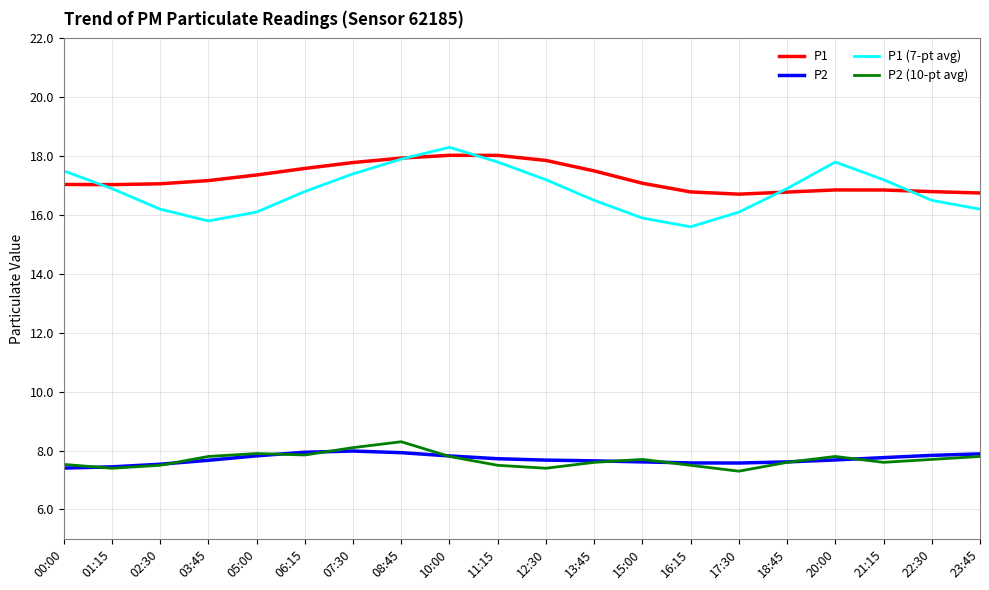

What is the maximum value shown in the chart?

18.3